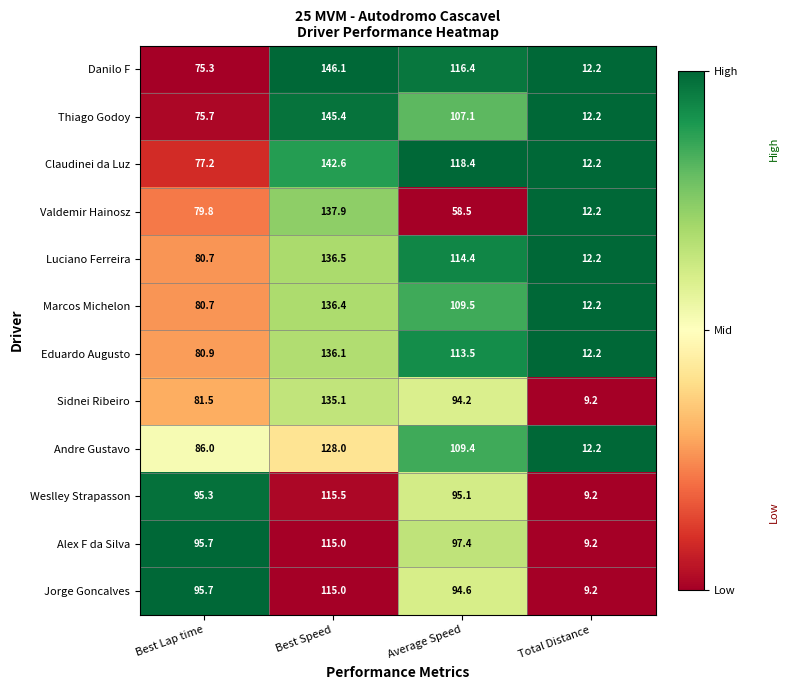

Which series has the widest spread of values?

Danilo F